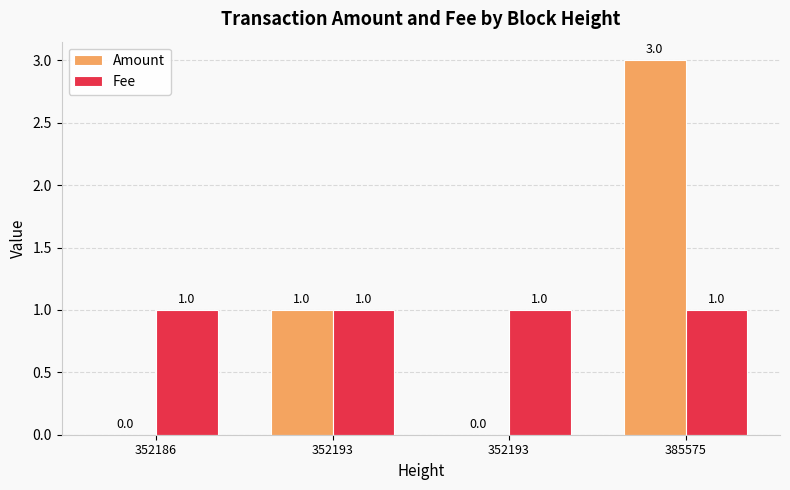

What is the difference between the second highest and second lowest values in the Amount series?

1